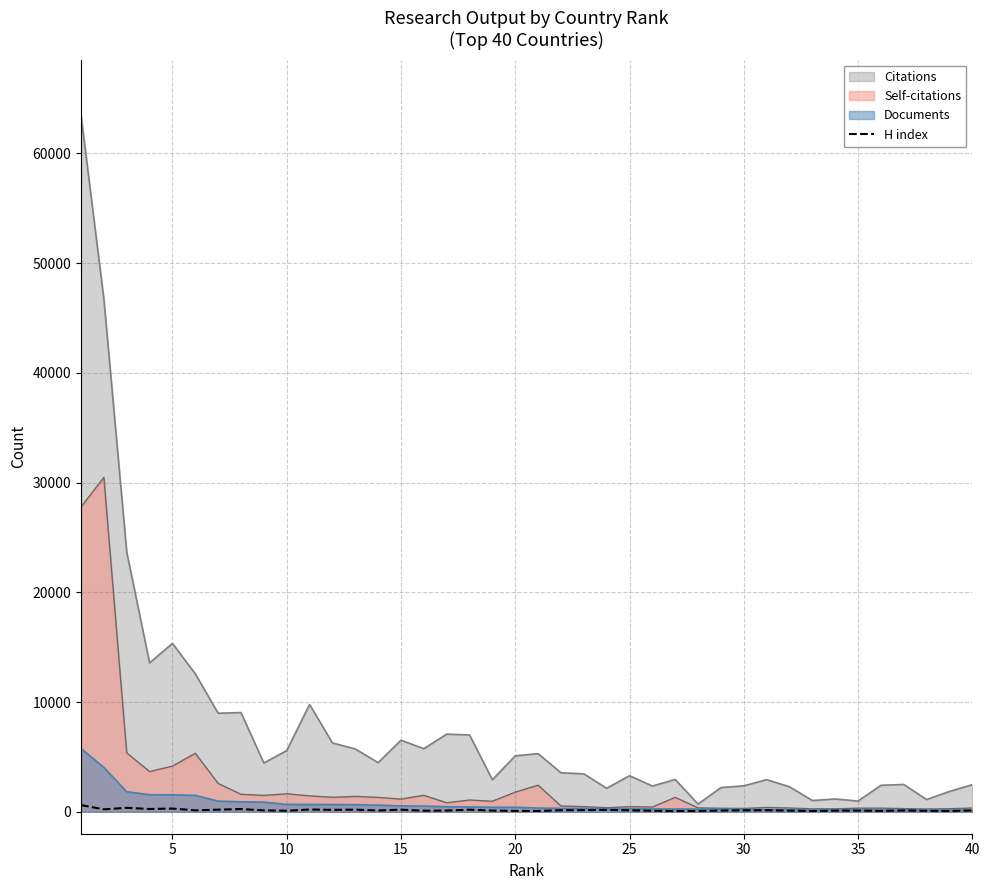

List the series in order of their peak value, lowest first.

H index, Documents, Self-citations, Citations